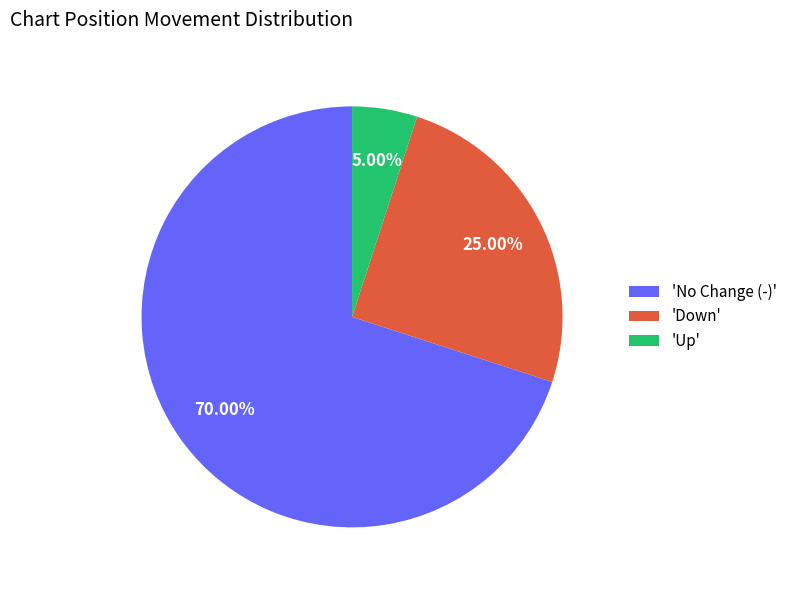

Is the sum of 'Down' and 'No Change (-)' greater than half?

Yes